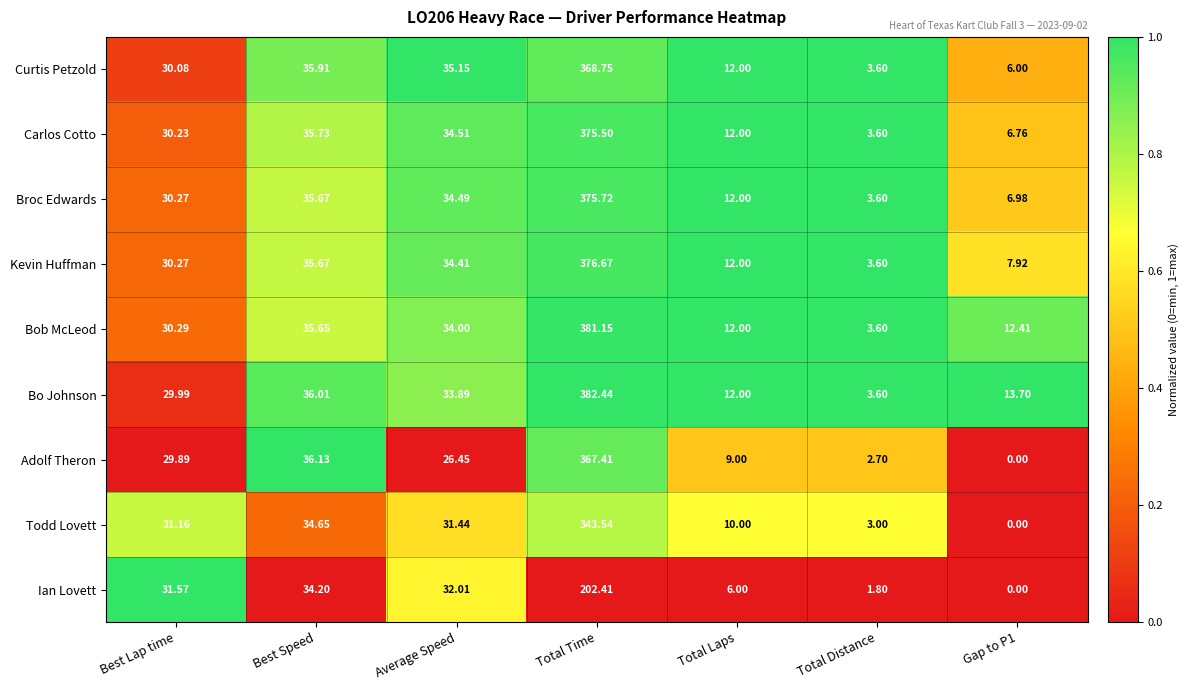

Where does the Ian Lovett series first go above 31?

Best Lap time